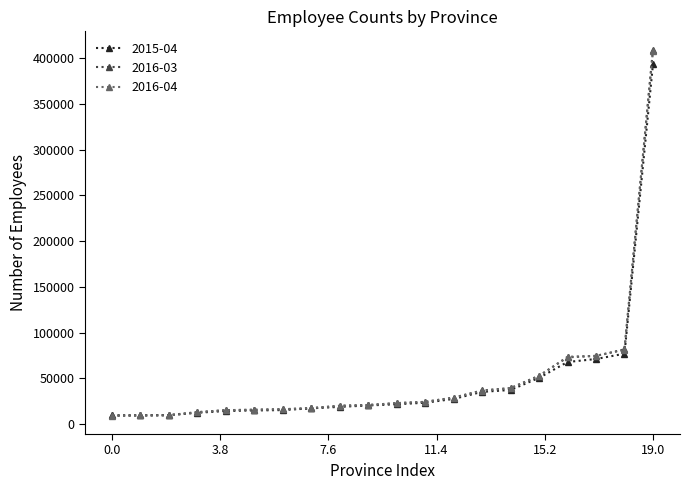

Which series has the largest range (max minus min)?

2016-03